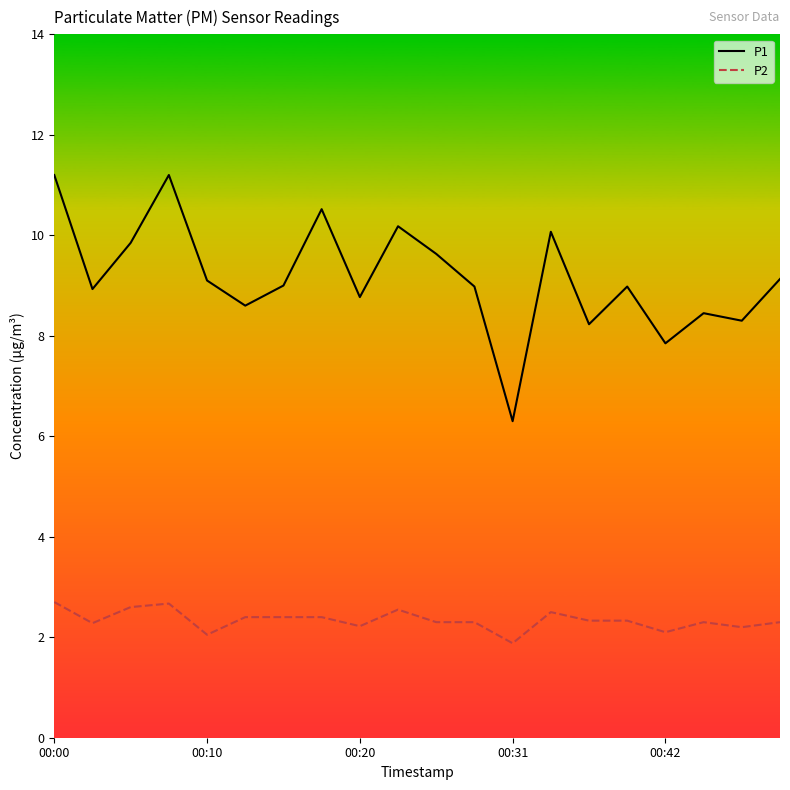

True or false: P2 and P1 intersect in this chart.

False